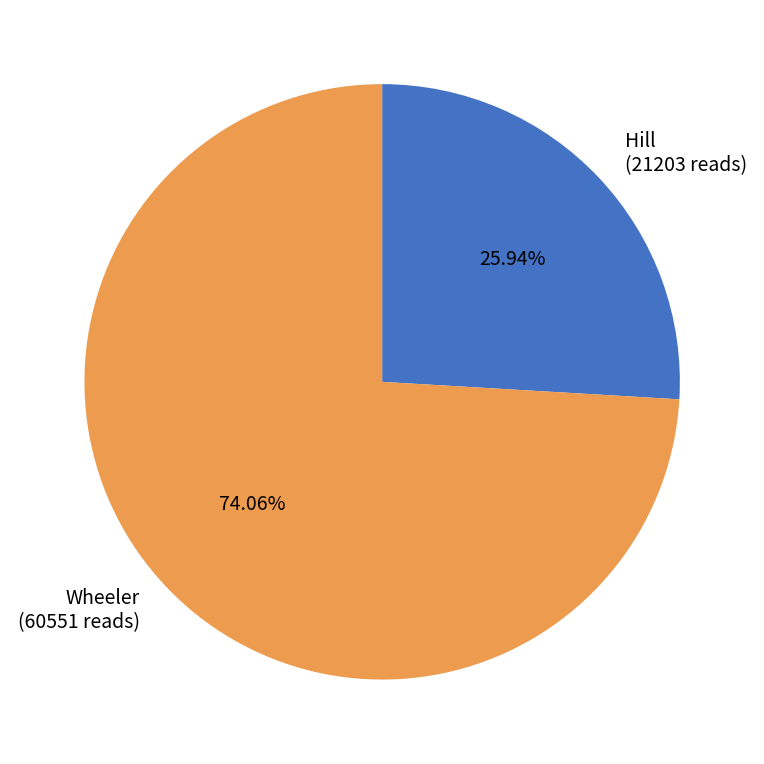

Approximately how many times larger is the value at Hill compared to Wheeler?

0.4